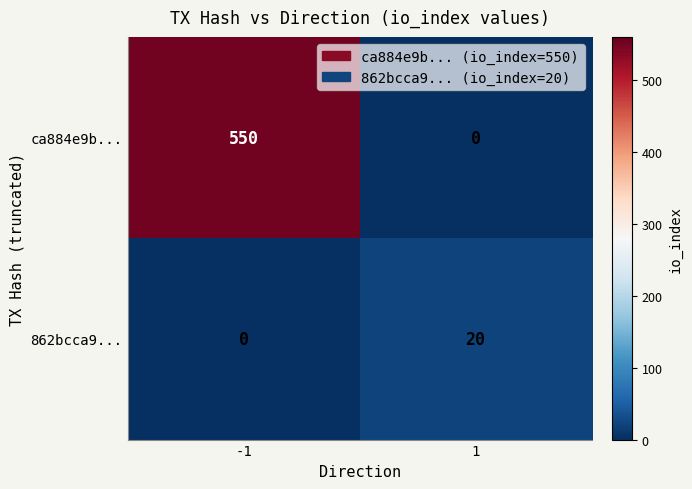

What is the difference between the highest and lowest values at -1?

550